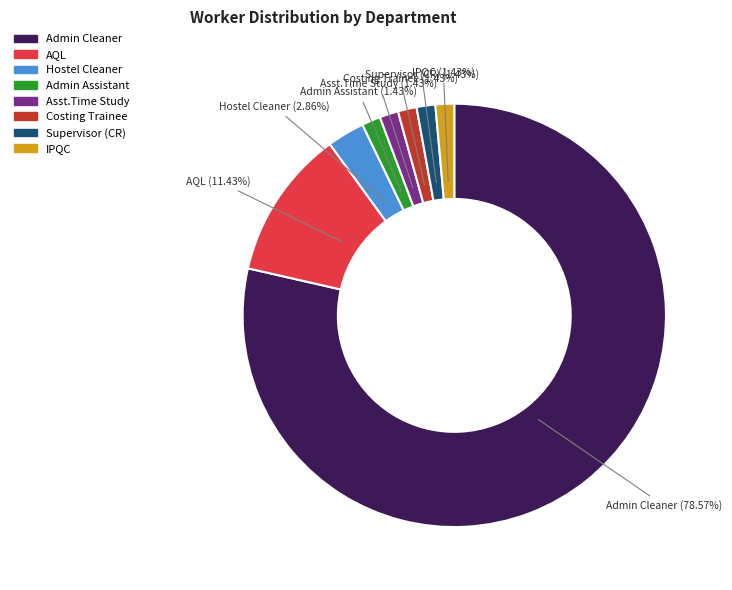

How many slices are in this pie chart?

8